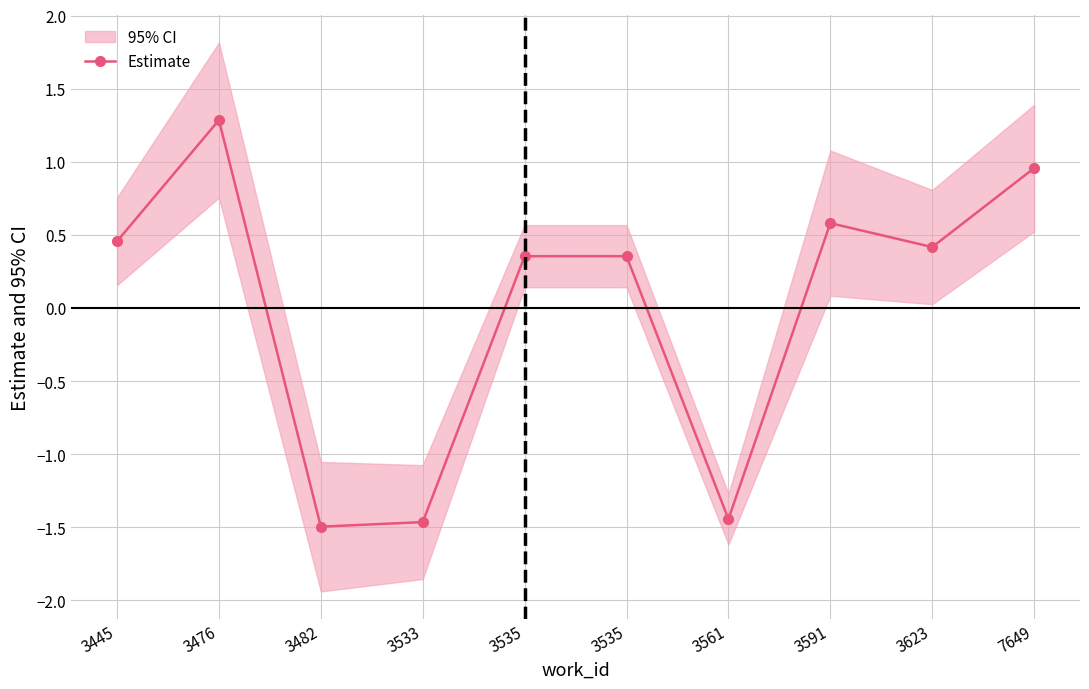

Where is the first local maximum?

3476